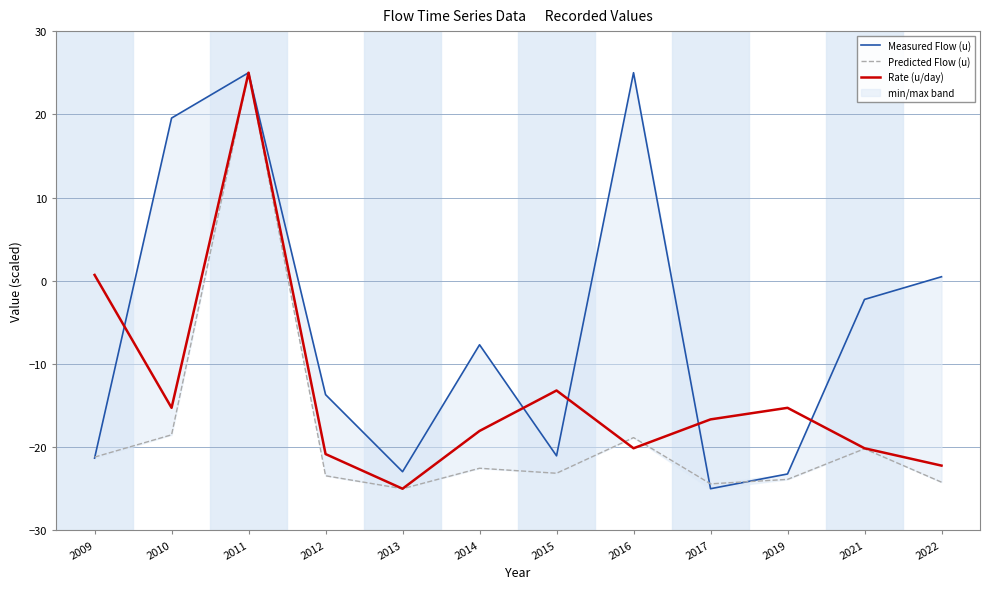

Where does the Rate (u/day) series first go above -16?

2009